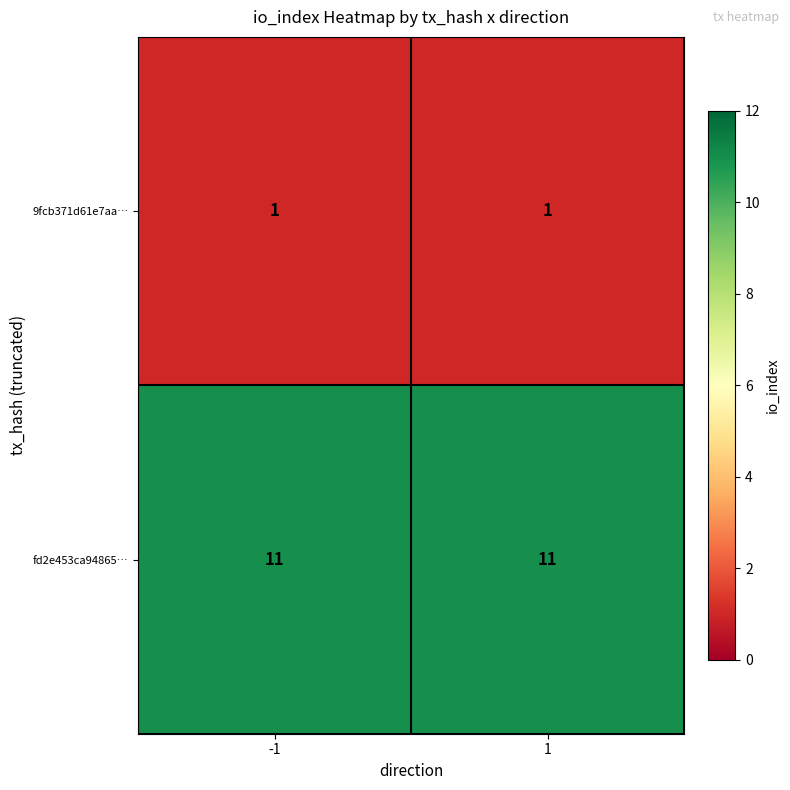

What is the greatest value displayed?

11